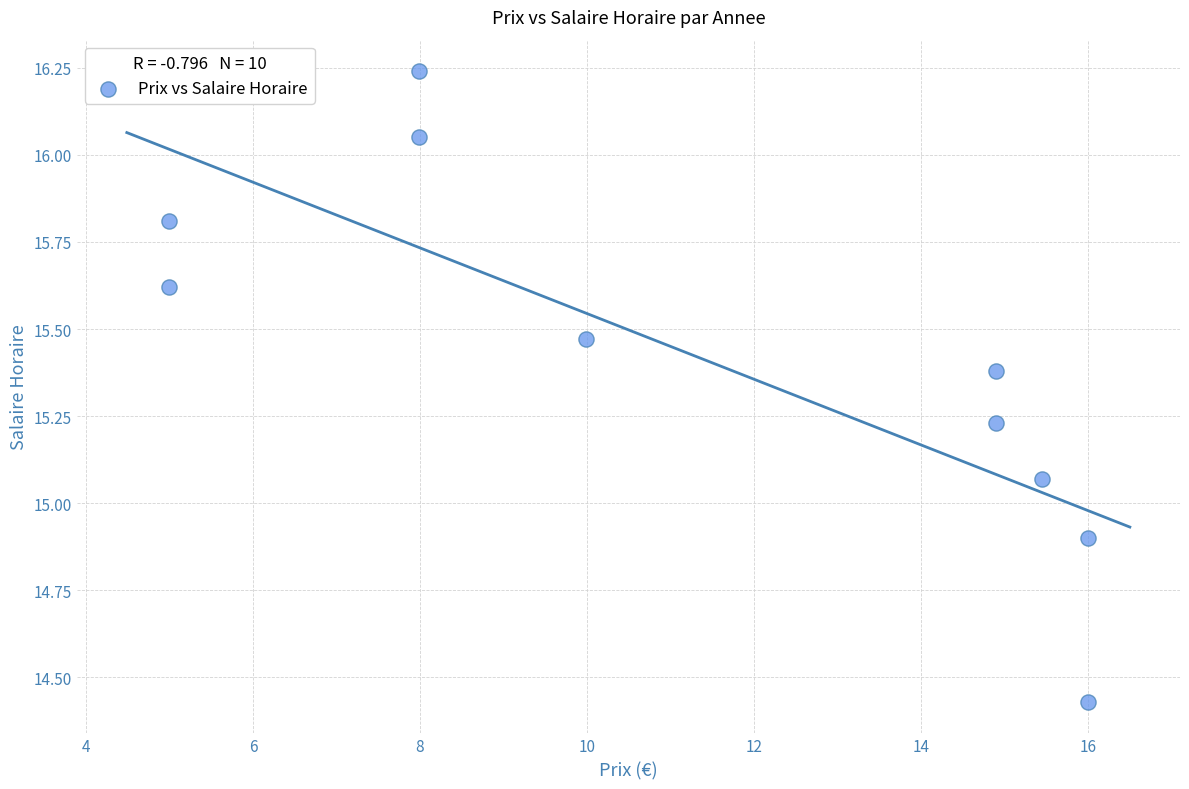

What is the average X value?

11.3